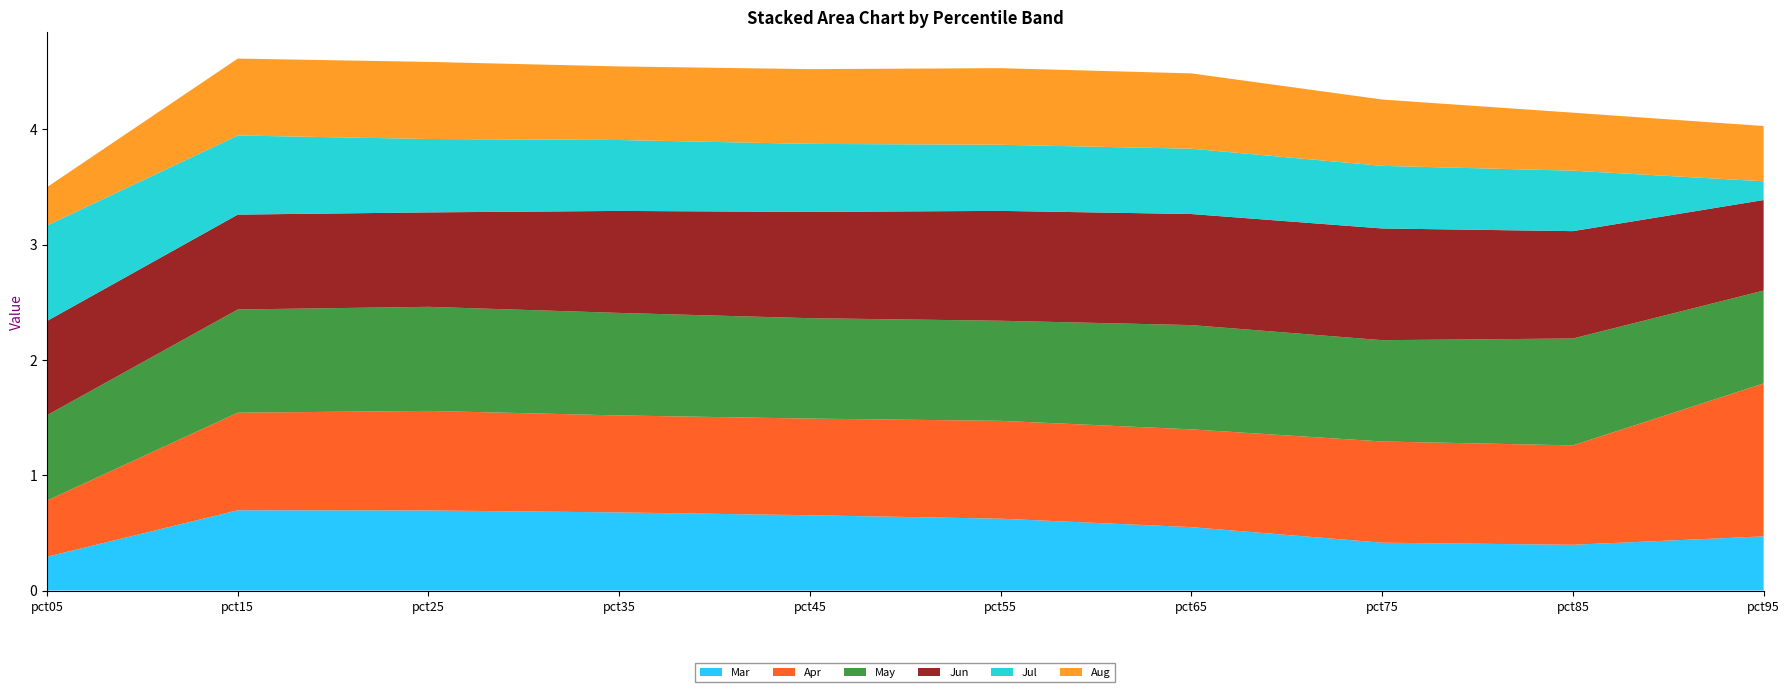

Reading left to right, what are all the values shown in this chart?

Mar: pct05=0.3	pct15=0.7	pct25=0.7	pct35=0.7	pct45=0.7	pct55=0.6	pct65=0.5	pct75=0.4	pct85=0.4	pct95=0.5
Apr: pct05=0.5	pct15=0.8	pct25=0.9	pct35=0.8	pct45=0.8	pct55=0.8	pct65=0.8	pct75=0.9	pct85=0.9	pct95=1.3
May: pct05=0.7	pct15=0.9	pct25=0.9	pct35=0.9	pct45=0.9	pct55=0.9	pct65=0.9	pct75=0.9	pct85=0.9	pct95=0.8
Jun: pct05=0.8	pct15=0.8	pct25=0.8	pct35=0.9	pct45=0.9	pct55=1.0	pct65=1.0	pct75=1.0	pct85=0.9	pct95=0.8
Jul: pct05=0.8	pct15=0.7	pct25=0.6	pct35=0.6	pct45=0.6	pct55=0.6	pct65=0.6	pct75=0.5	pct85=0.5	pct95=0.2
Aug: pct05=0.3	pct15=0.7	pct25=0.7	pct35=0.6	pct45=0.6	pct55=0.7	pct65=0.7	pct75=0.6	pct85=0.5	pct95=0.5